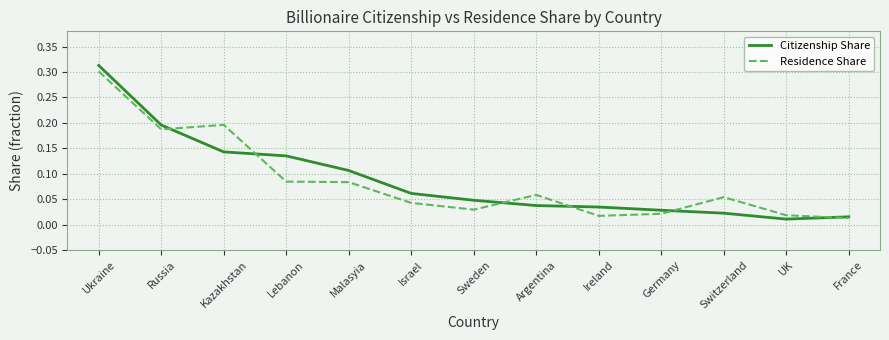

In Residence Share, how many points are lower than both neighbors (excluding endpoints)?

3